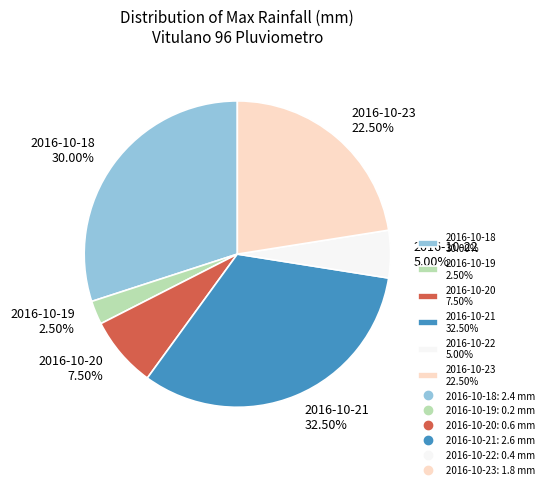

Which has a higher value, 2016-10-18 30.00% or 2016-10-20 7.50%?

2016-10-18 30.00%